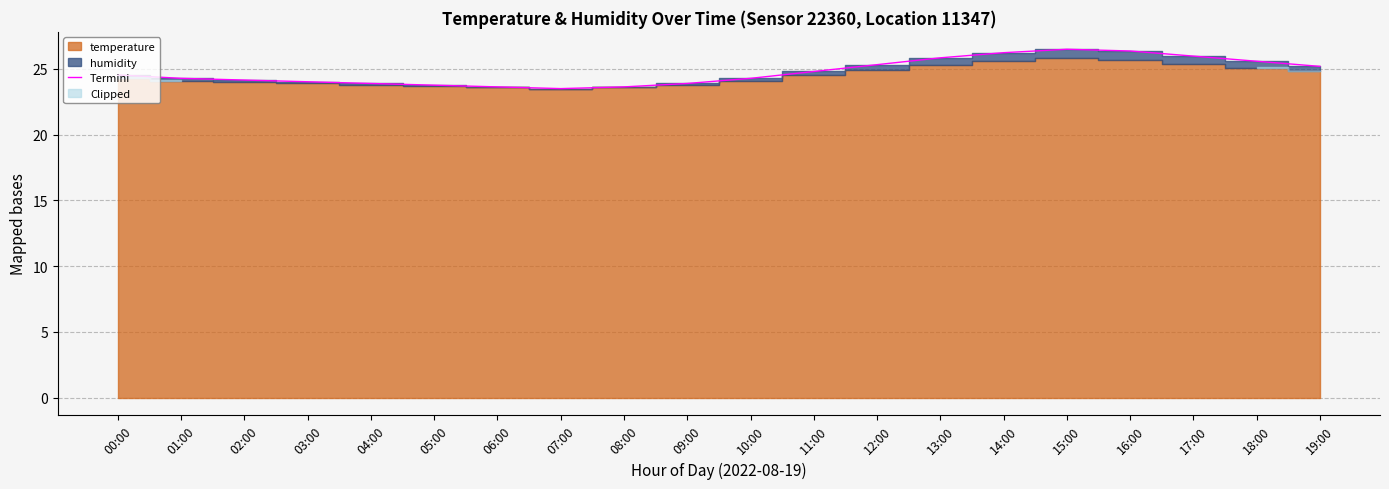

What is the difference between the maximum and minimum values?

3.0